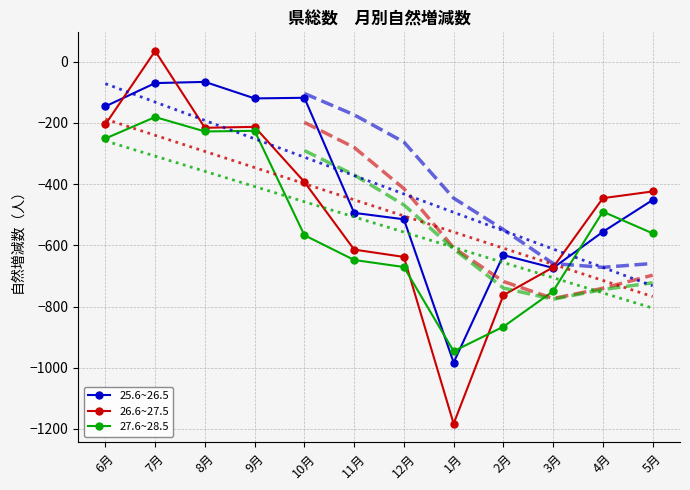

Rank the series by their maximum value, from lowest to highest.

27.6~28.5, 25.6~26.5, 26.6~27.5